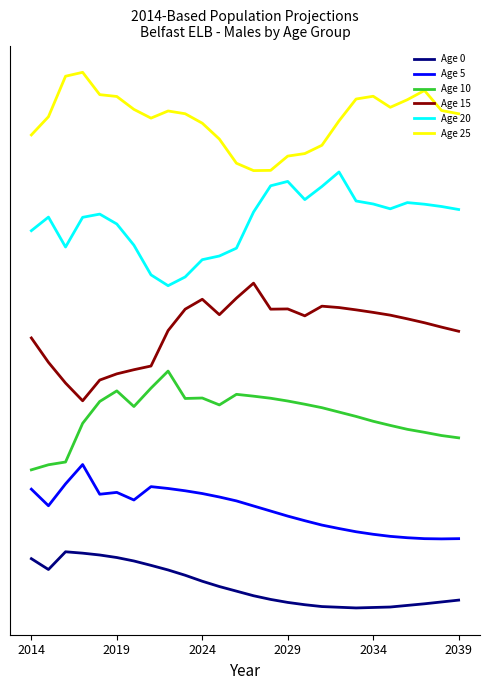

Does the chart have visible grid lines?

No